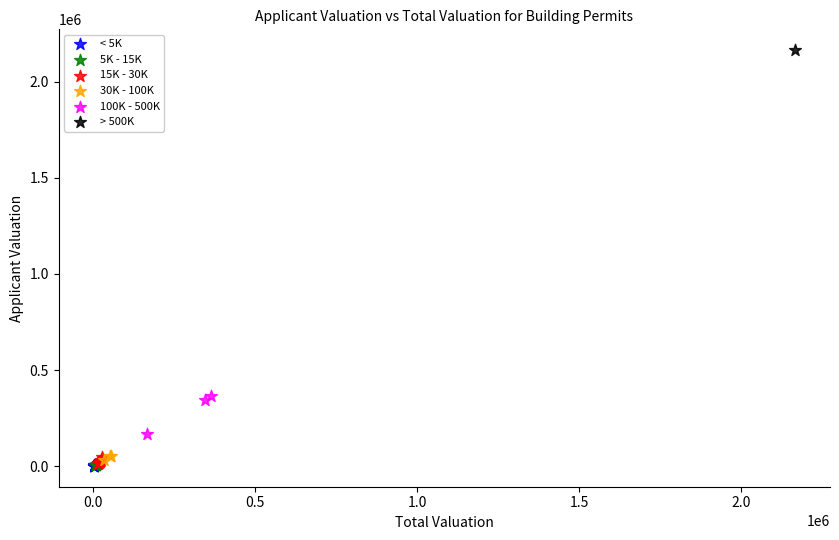

Which series reaches the maximum Y coordinate?

> 500K